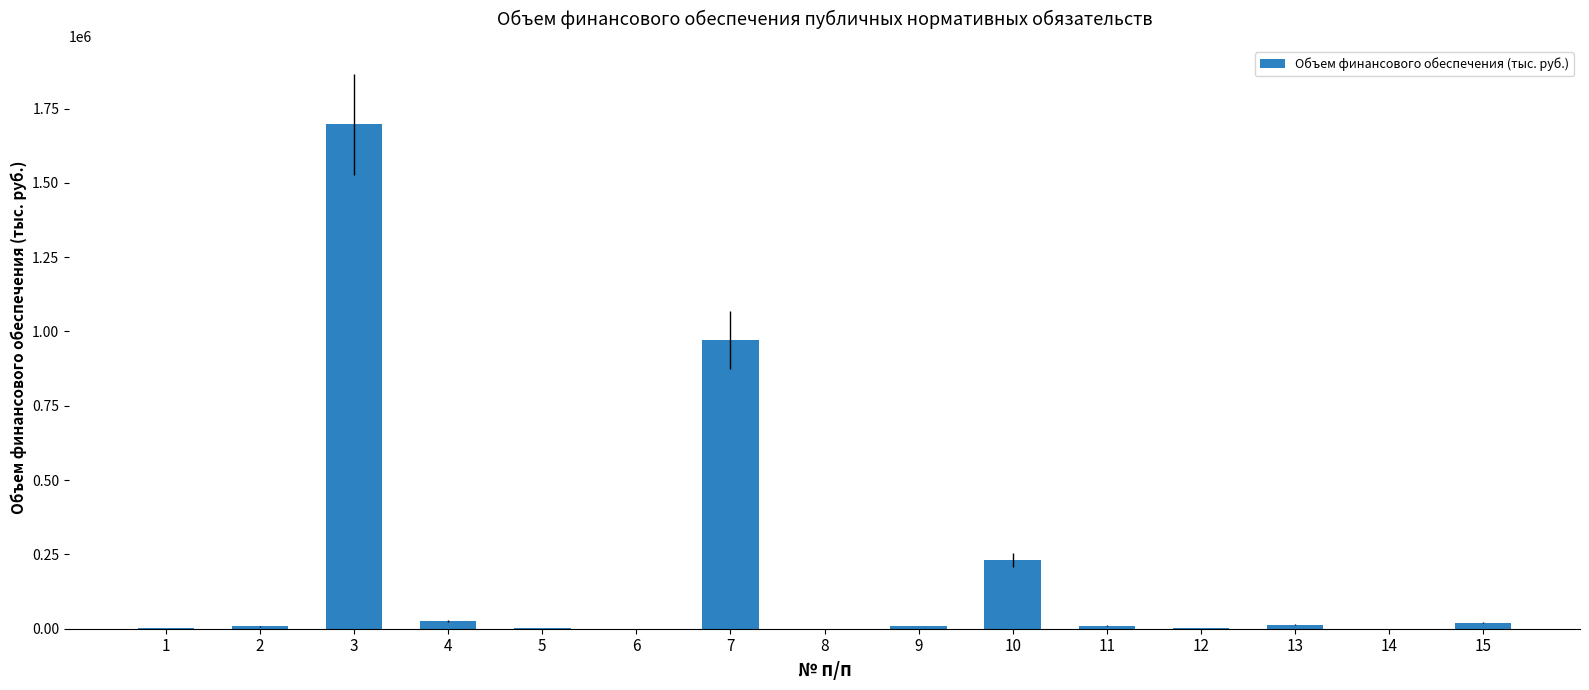

How many data points are above 8603?

8